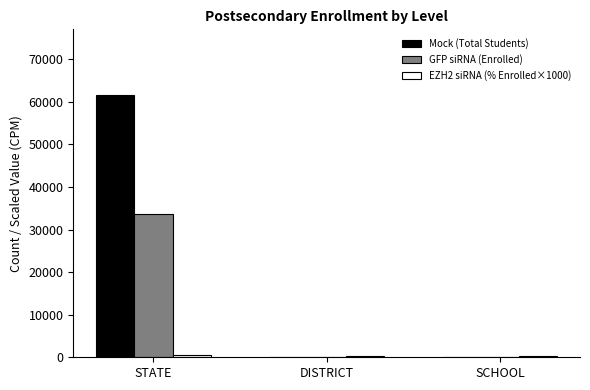

Which series changed the most between STATE and DISTRICT?

Mock (Total Students)